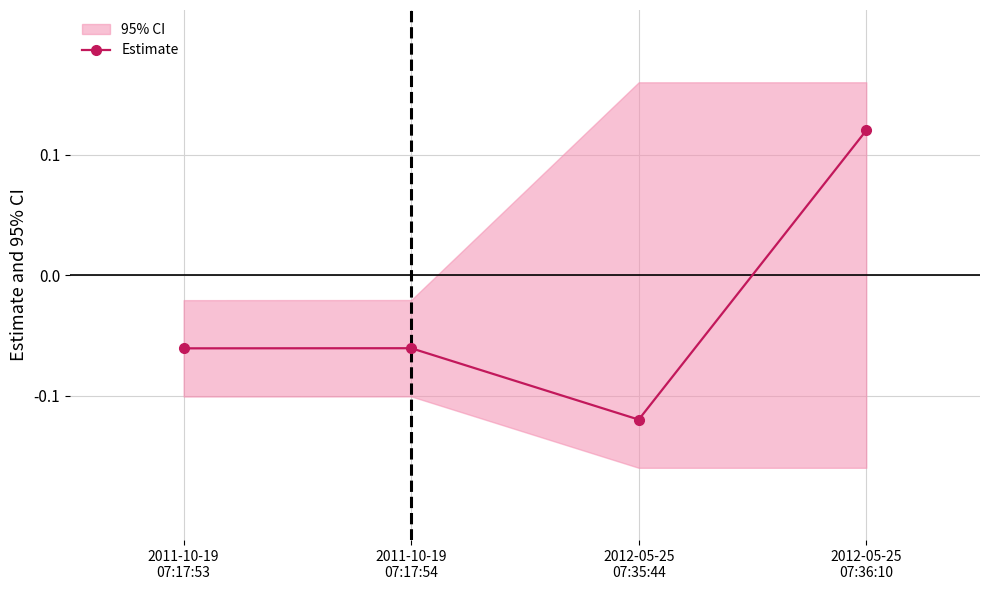

Reading left to right, what are all the values shown in this chart?

-0.1	-0.1	-0.1	0.1